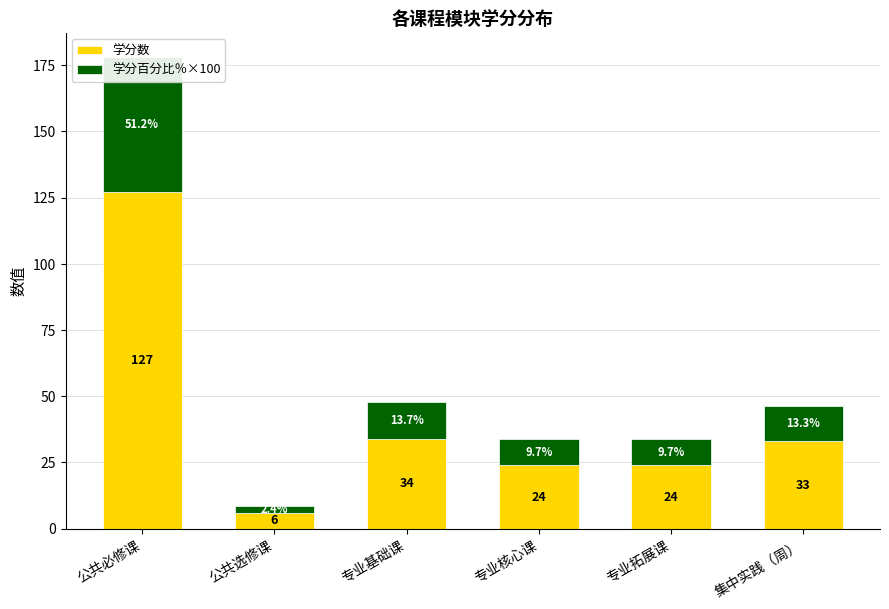

How many values in the 学分百分比％×100 series exceed 13?

3